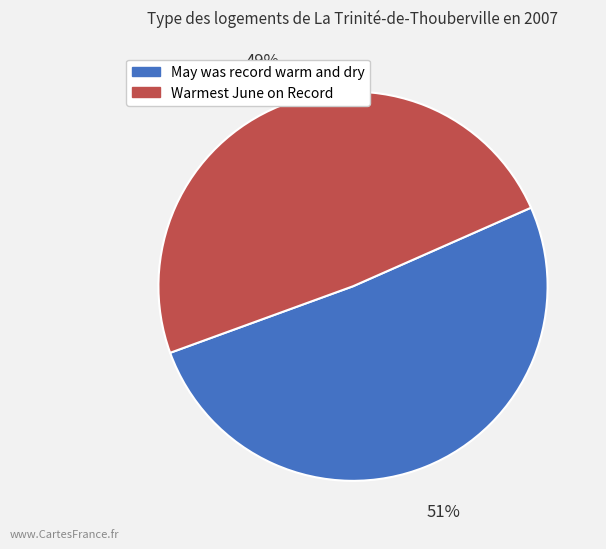

Is there any slice that represents more than half of the pie?

Yes